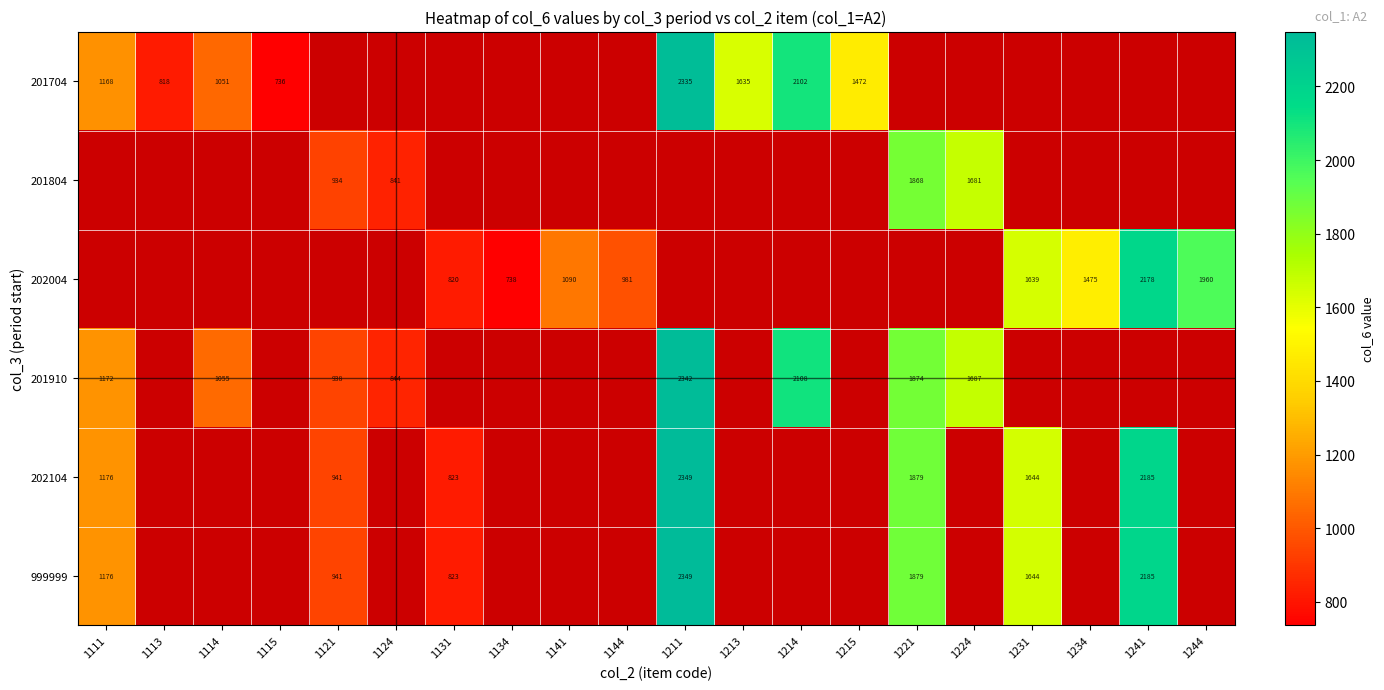

Is it true that 202104 equals 642.8 at 1121?

False